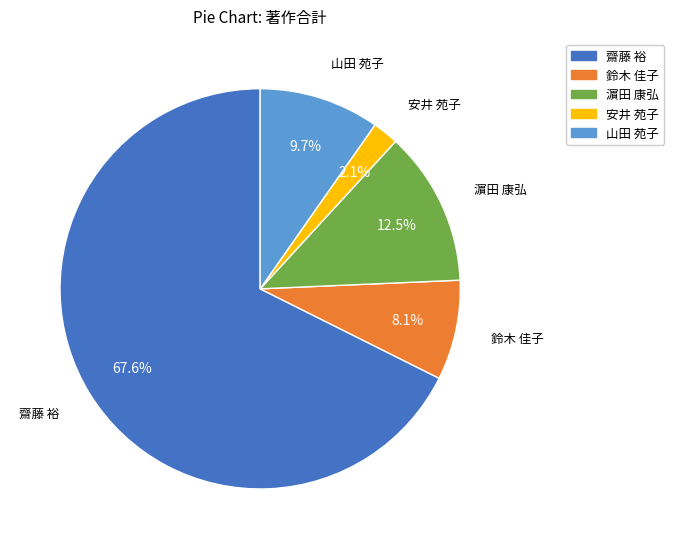

Between 濵田 康弘 and 鈴木 佳子, which is larger?

濵田 康弘